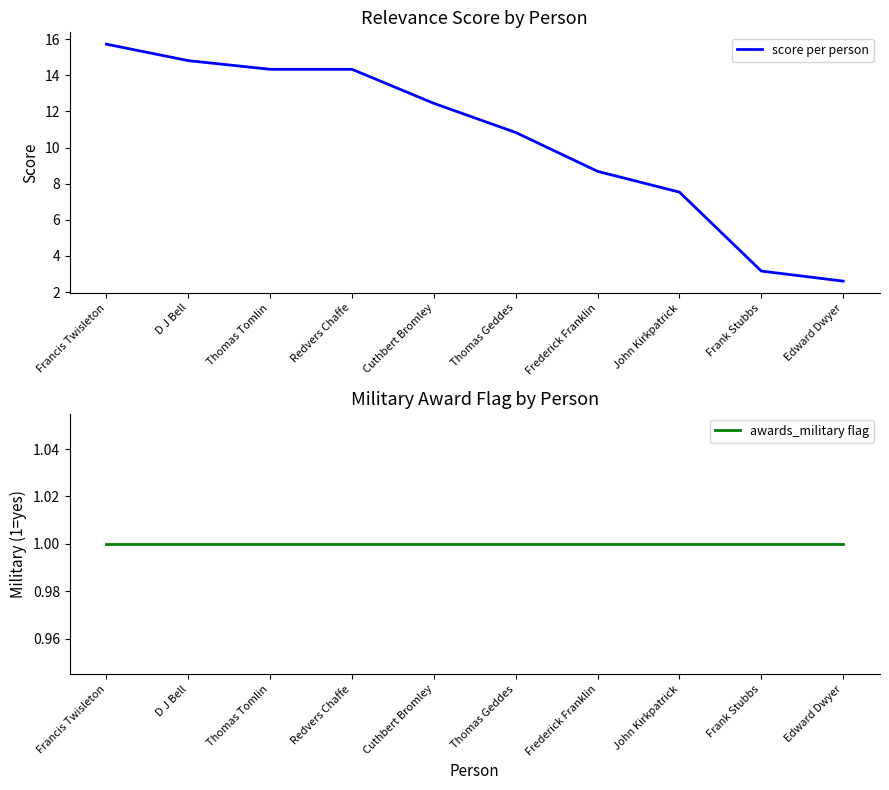

The value of awards_military flag at D J Bell is 1.0. True or false?

True